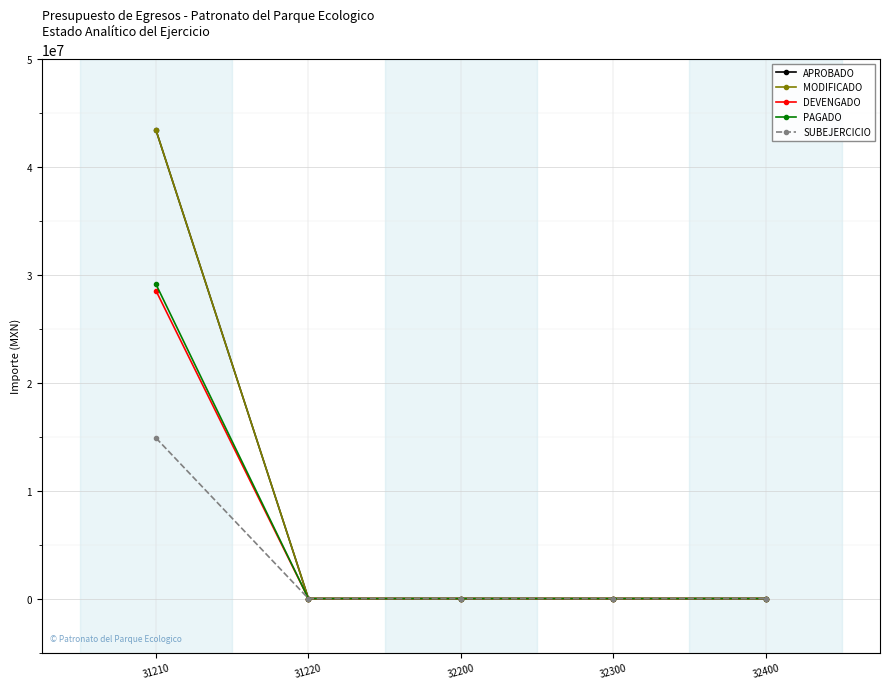

True or false: PAGADO has more than 2 interior local peaks.

False